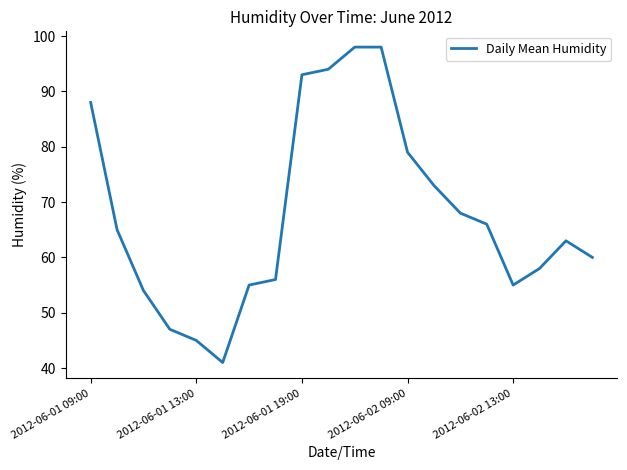

What is the difference between the maximum and minimum values?

57